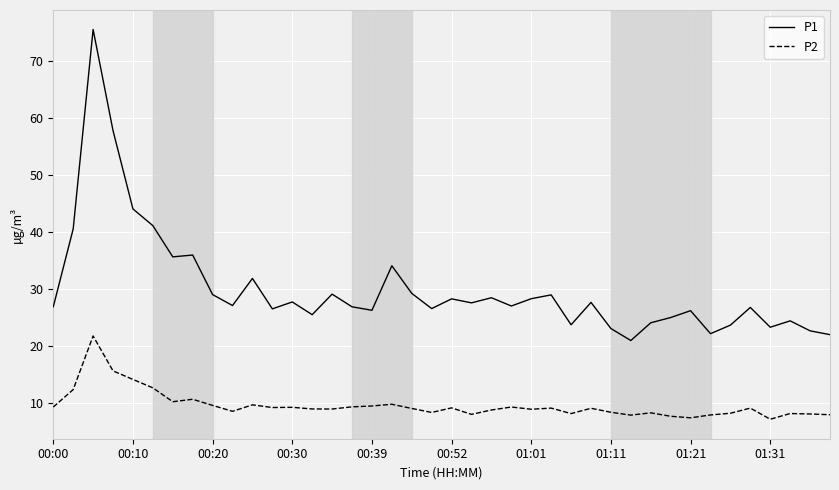

Count the number of data series in this chart.

2